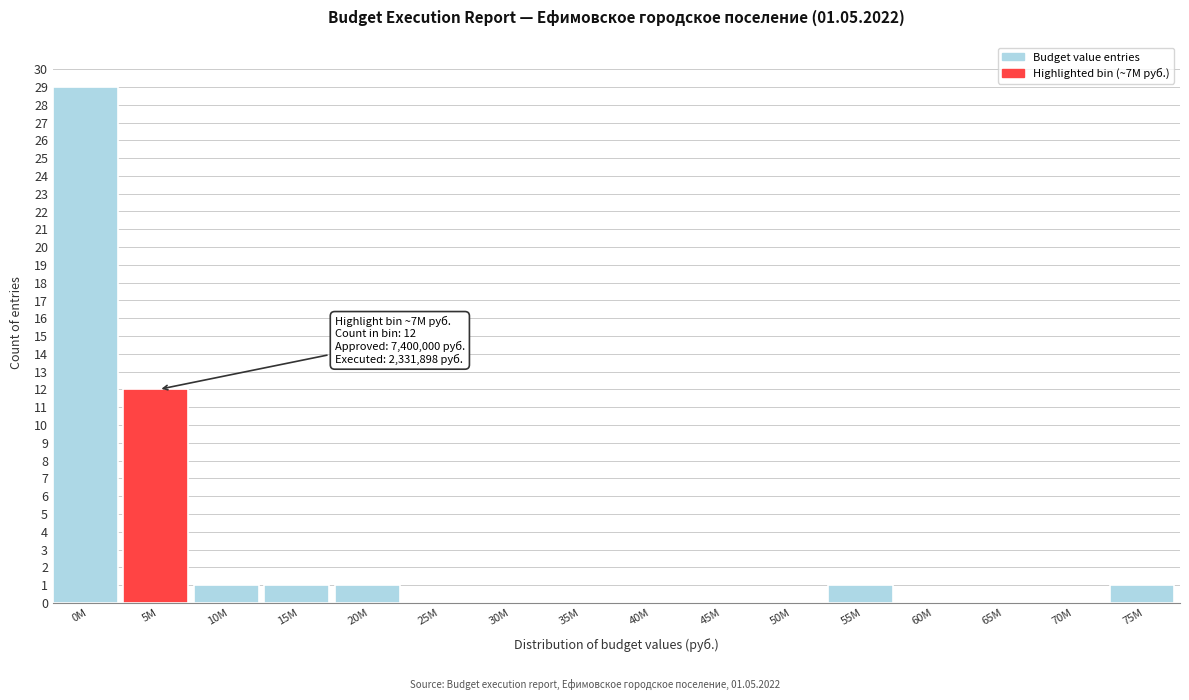

Reading left to right, transcribe all the data shown in this chart.

0M=29	5M=12	10M=1	15M=1	20M=1	25M=0	30M=0	35M=0	40M=0	45M=0	50M=0	55M=1	60M=0	65M=0	70M=0	75M=1